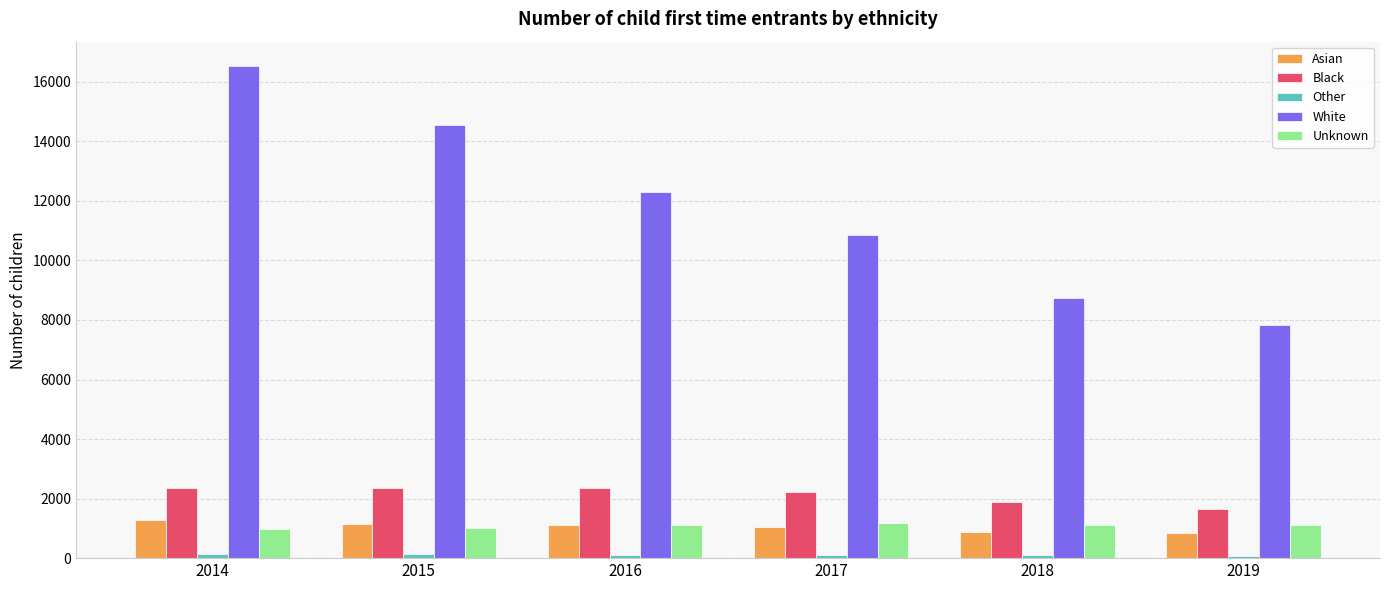

At how many categories does at least one series exceed 16155?

1